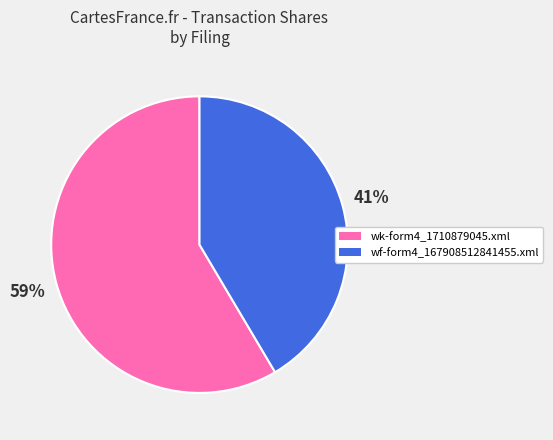

What is the smallest slice in the pie chart?

wf-form4_167908512841455.xml